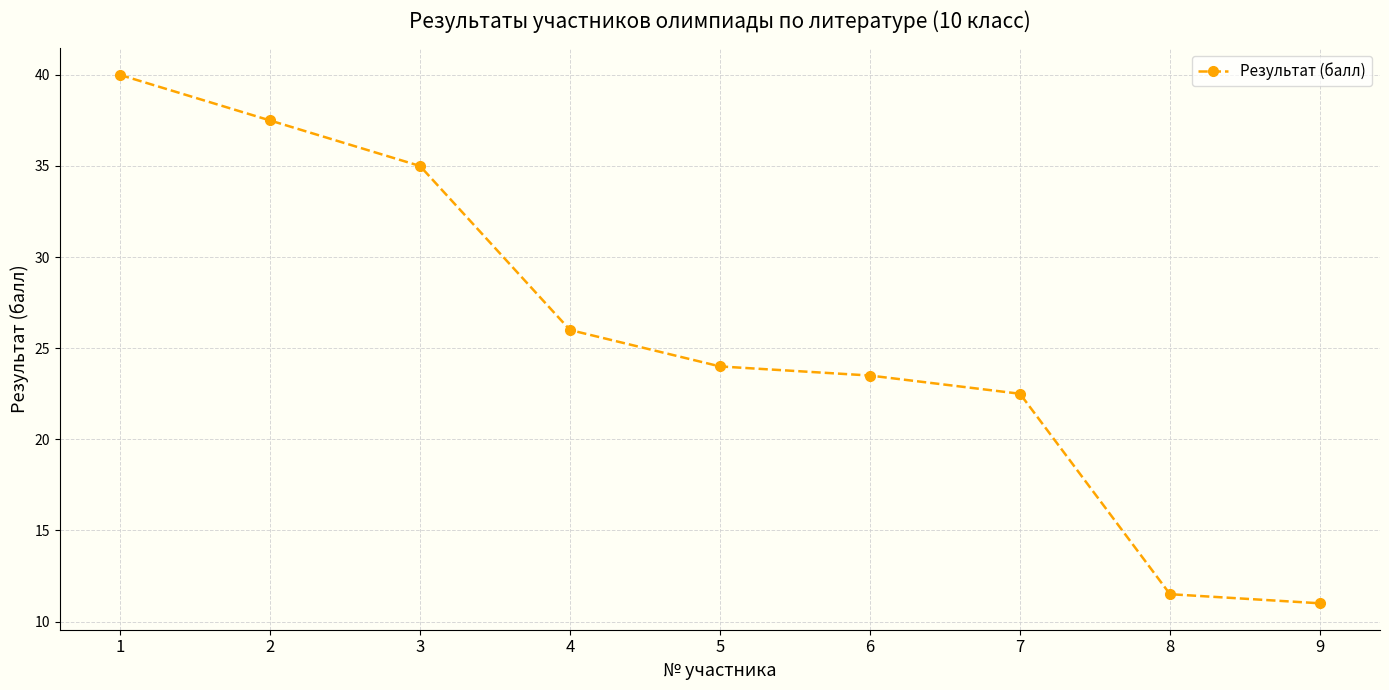

Rank the categories by value from lowest to highest.

9, 8, 7, 6, 5, 4, 3, 2, 1